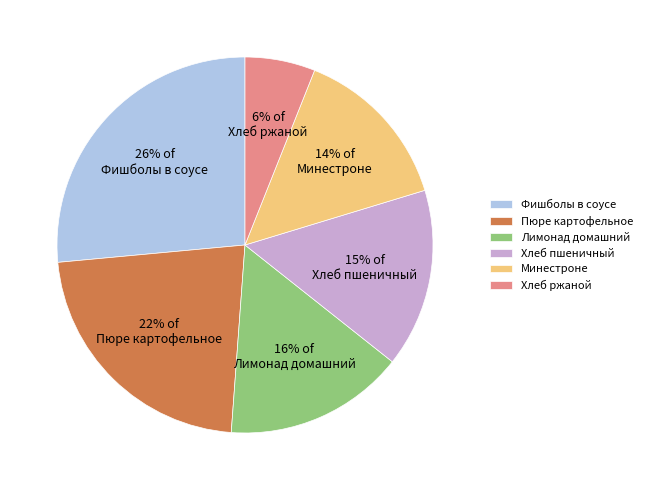

Is it true that Хлеб пшеничный is 30% of the pie?

False